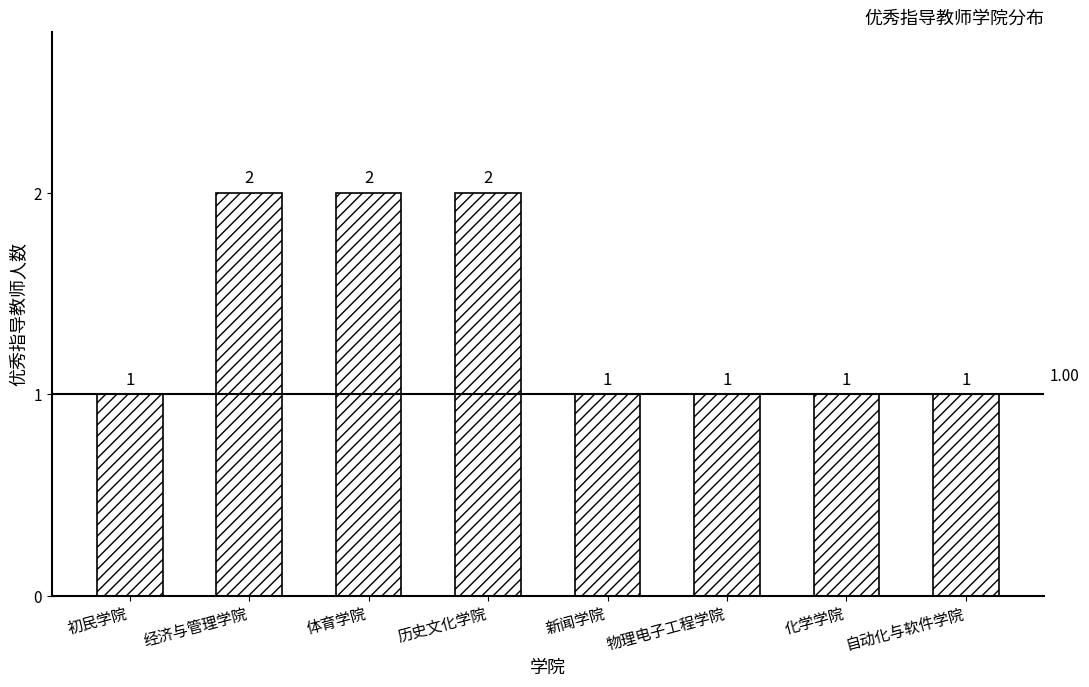

How many distinct data groups are displayed?

1